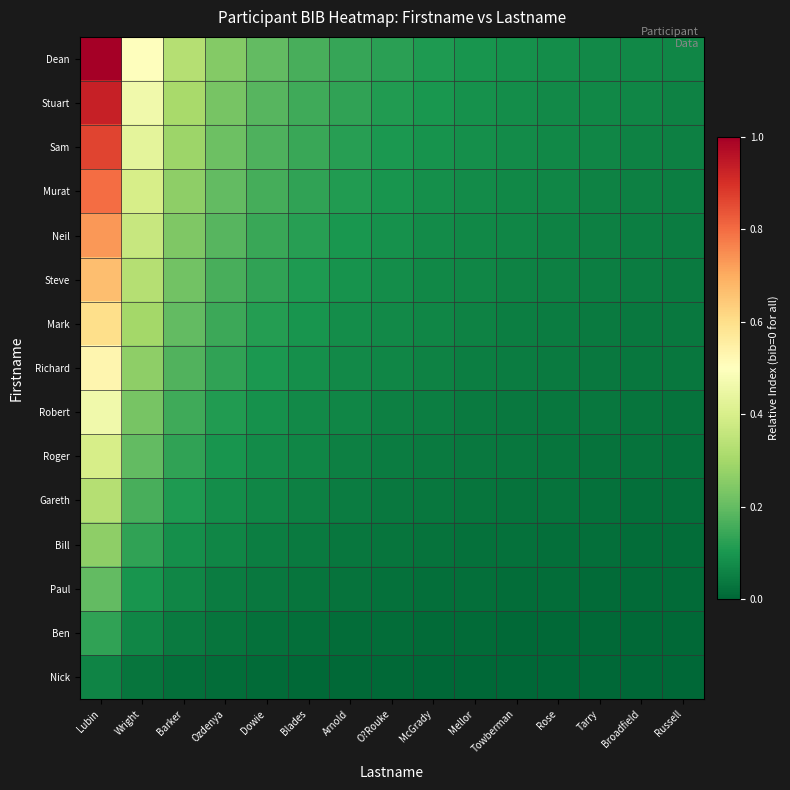

What is the total value across all series at Tarry?

0.6